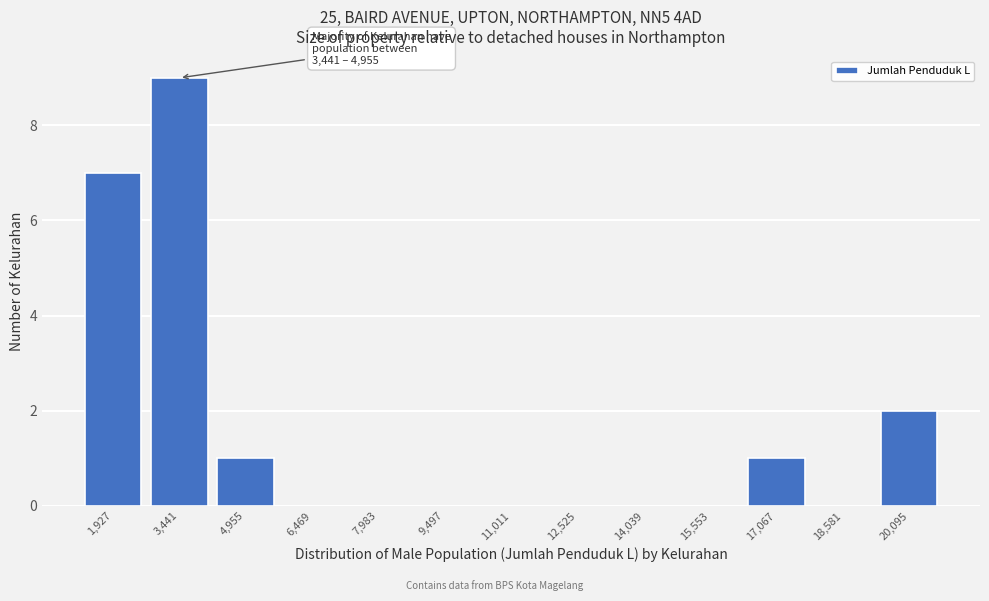

Reading left to right, what are all the values shown in this chart?

1,927=7	3,441=9	4,955=1	6,469=0	7,983=0	9,497=0	11,011=0	12,525=0	14,039=0	15,553=0	17,067=1	18,581=0	20,095=2